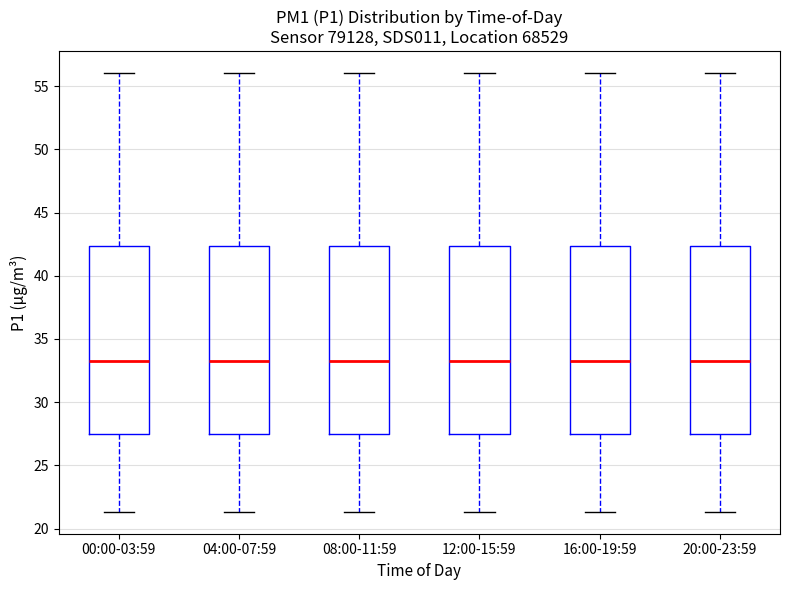

Reading left to right, read every box against the y-axis: the position of its median line, the range the box covers, and the ends of its whiskers. The values are not printed on the chart, so give them approximately, as read against the axis.

00:00-03:59: median 33.5, box 27.5 to 42.5, whiskers 21.5 to 56.0
04:00-07:59: median 33.5, box 27.5 to 42.5, whiskers 21.5 to 56.0
08:00-11:59: median 33.5, box 27.5 to 42.5, whiskers 21.5 to 56.0
12:00-15:59: median 33.5, box 27.5 to 42.5, whiskers 21.5 to 56.0
16:00-19:59: median 33.5, box 27.5 to 42.5, whiskers 21.5 to 56.0
20:00-23:59: median 33.5, box 27.5 to 42.5, whiskers 21.5 to 56.0